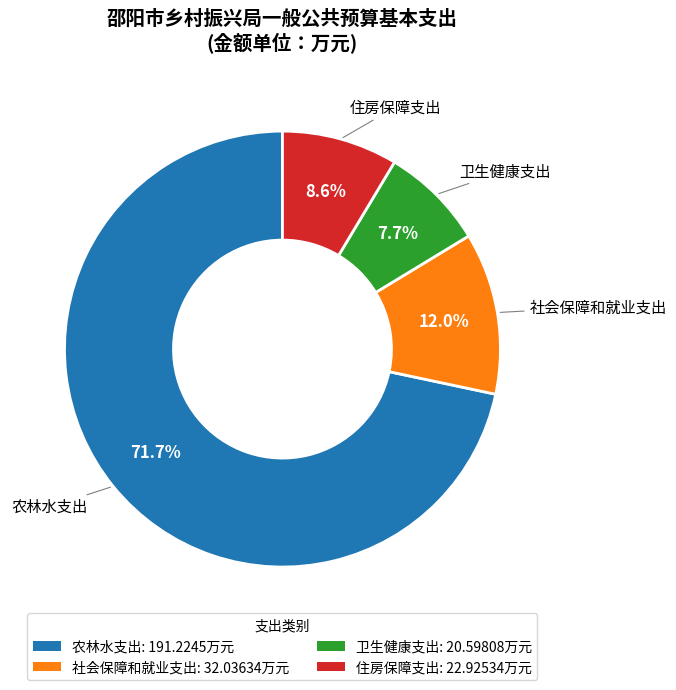

Rank the categories by value from highest to lowest.

农林水支出, 社会保障和就业支出, 住房保障支出, 卫生健康支出